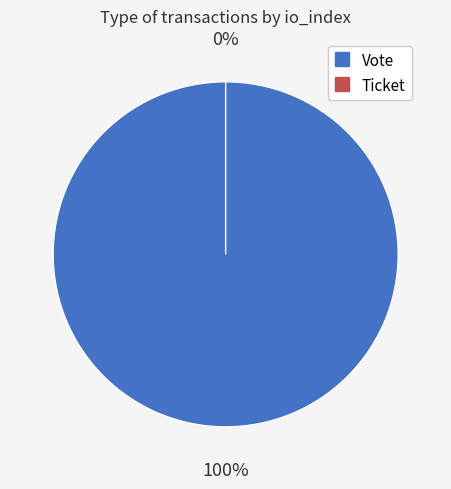

Rank the categories by value from lowest to highest.

Ticket, Vote